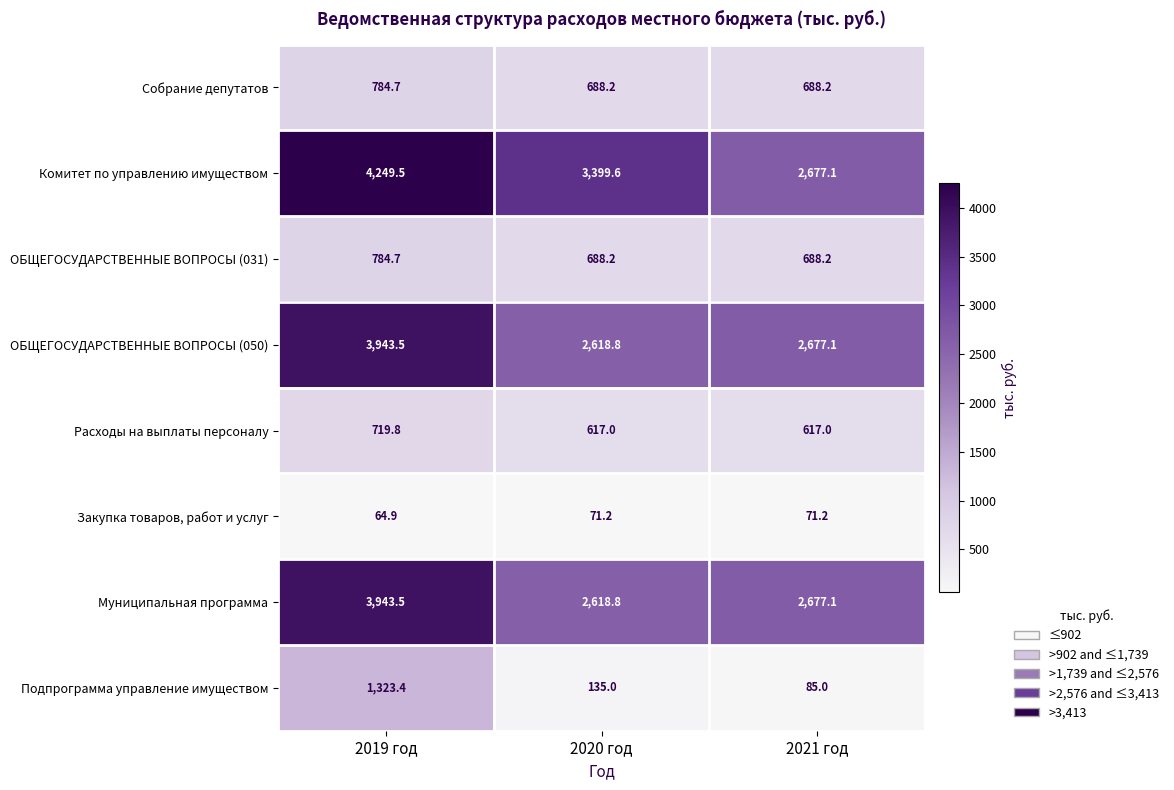

Reading left to right, extract all data points from this chart.

Собрание депутатов: 784.7	688.2	688.2
Комитет по управлению имуществом: 4249.5	3399.6	2677.1
ОБЩЕГОСУДАРСТВЕННЫЕ ВОПРОСЫ (031): 784.7	688.2	688.2
ОБЩЕГОСУДАРСТВЕННЫЕ ВОПРОСЫ (050): 3943.5	2618.8	2677.1
Расходы на выплаты персоналу: 719.8	617.0	617.0
Закупка товаров, работ и услуг: 64.9	71.2	71.2
Муниципальная программа: 3943.5	2618.8	2677.1
Подпрограмма управление имуществом: 1323.4	135.0	85.0